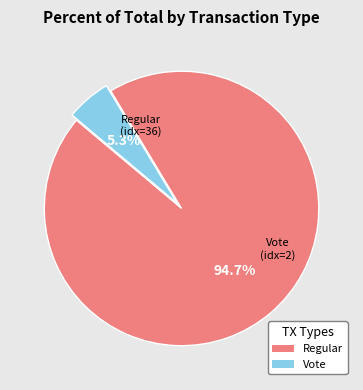

Count the number of slices in the pie.

2